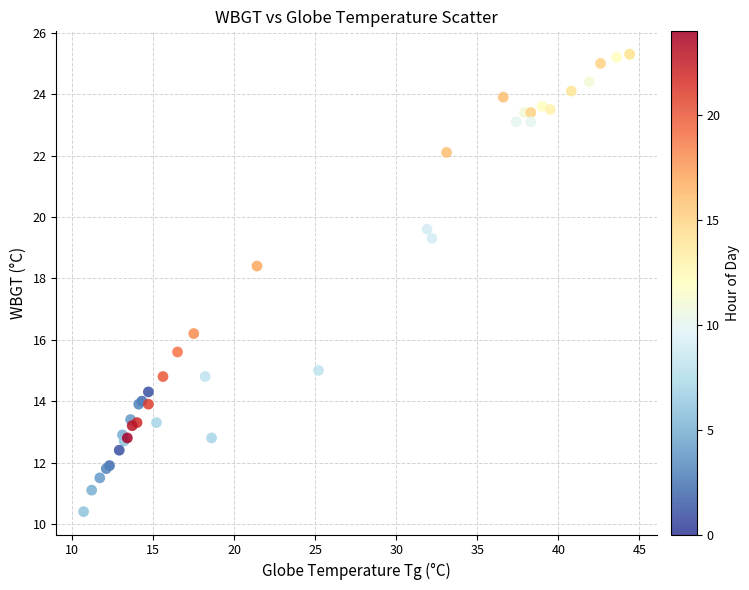

What Y value in the scatter plot is closest to 17?

16.2